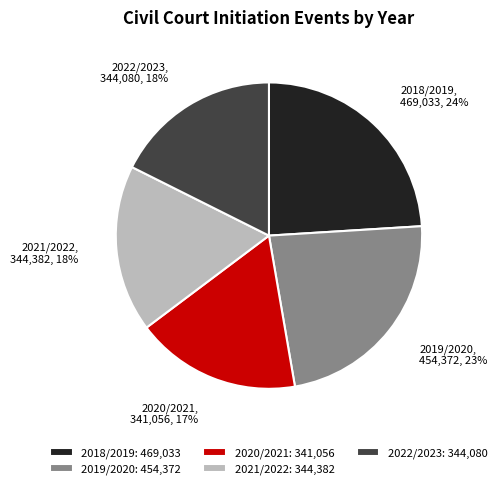

Do 2020/2021 and 2018/2019 together represent more than half of the pie?

No